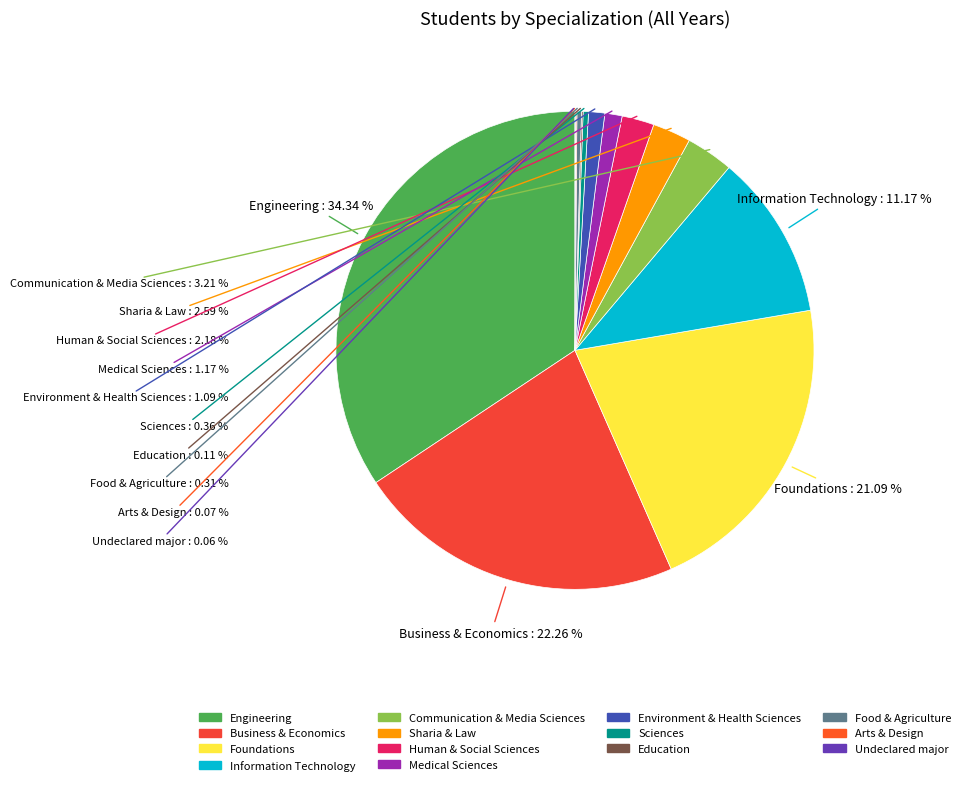

What percentage do Business & Economics and Information Technology together represent?

33.4%